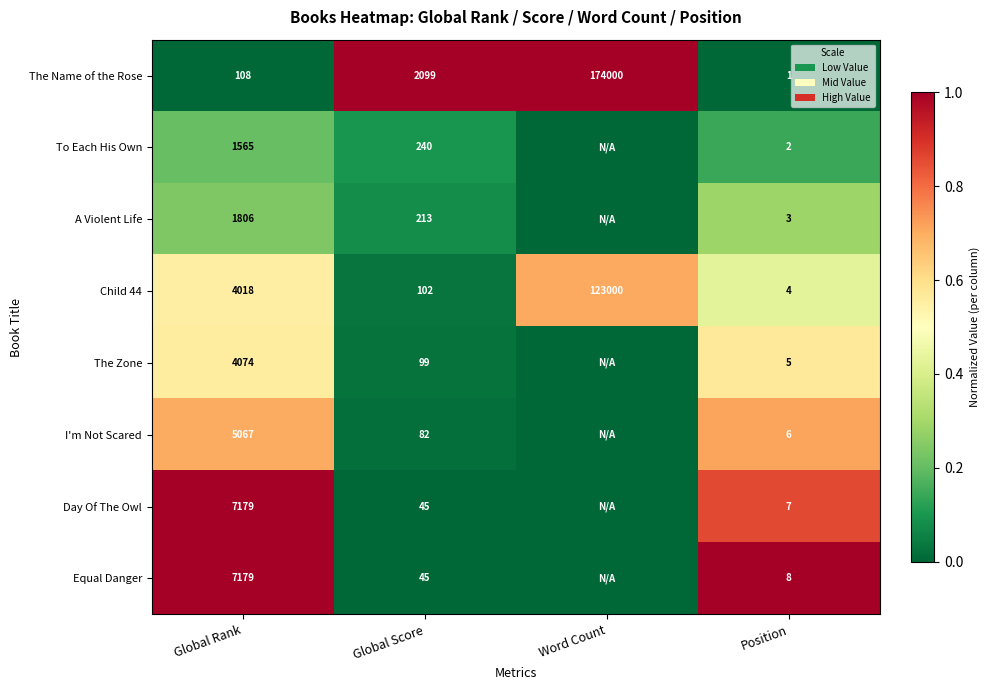

At which label is Child 44 closest to 61502?

Global Rank